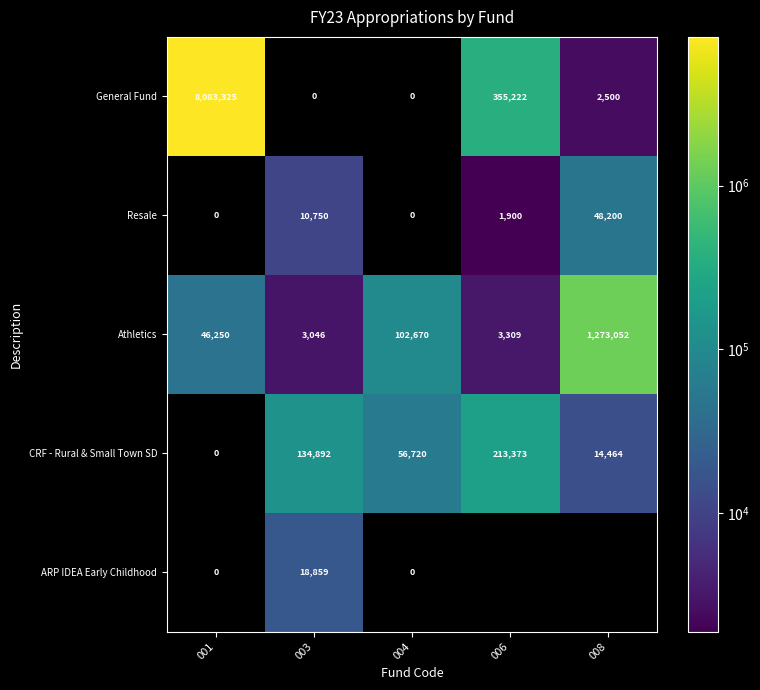

What is the sum of all Athletics values?

1428327